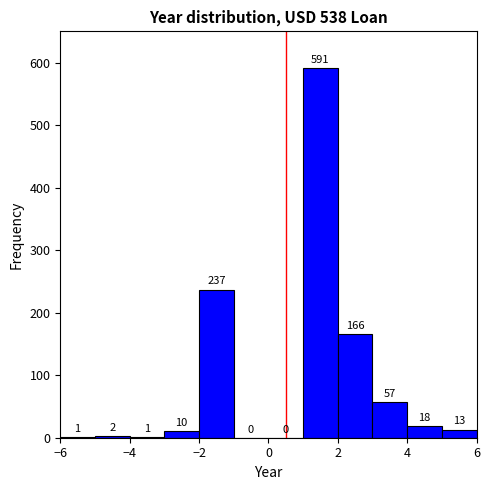

Reading left to right, list every bar in this chart as the range it spans on the x-axis followed by its height.

-6 to -5: 1
-5 to -4: 2
-4 to -3: 1
-3 to -2: 10
-2 to -1: 237
-1 to 0: 0
0 to 1: 0
1 to 2: 591
2 to 3: 166
3 to 4: 57
4 to 5: 18
5 to 6: 13